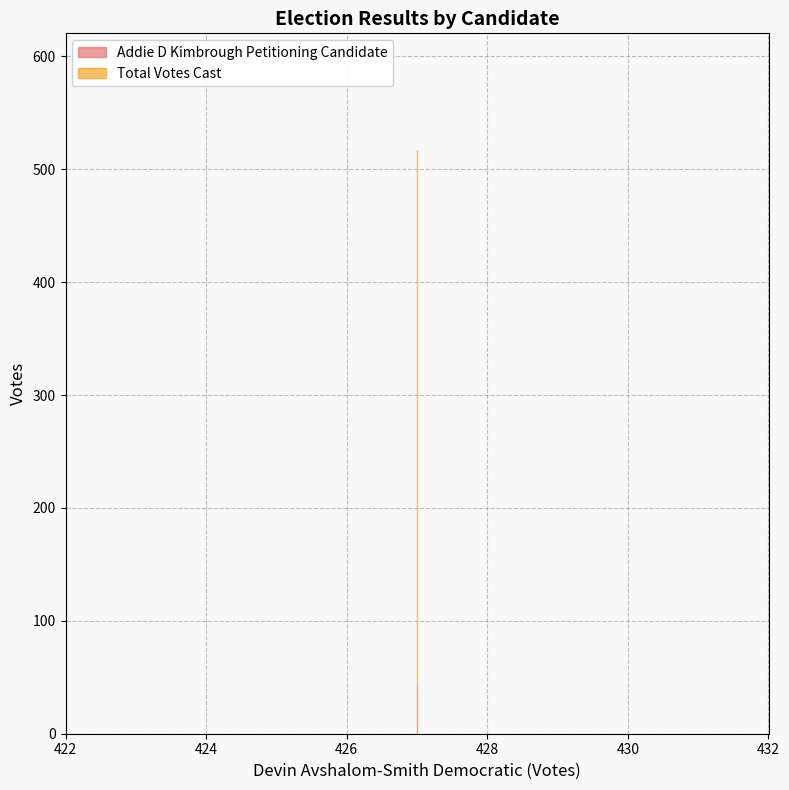

How many series are shown in this chart?

2